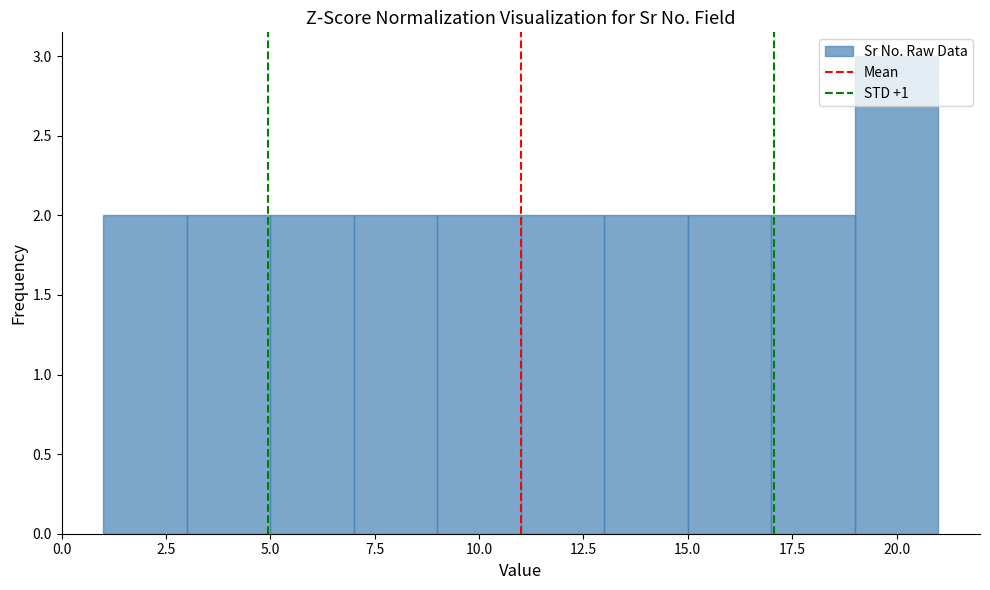

Reading left to right, list every bar in this chart as the range it spans on the x-axis followed by its height. The values are not printed on the chart, so give them approximately, as read against the axis.

1 to 3: 2
3 to 5: 2
5 to 7: 2
7 to 9: 2
9 to 11: 2
11 to 13: 2
13 to 15: 2
15 to 17: 2
17 to 19: 2
19 to 21: 3